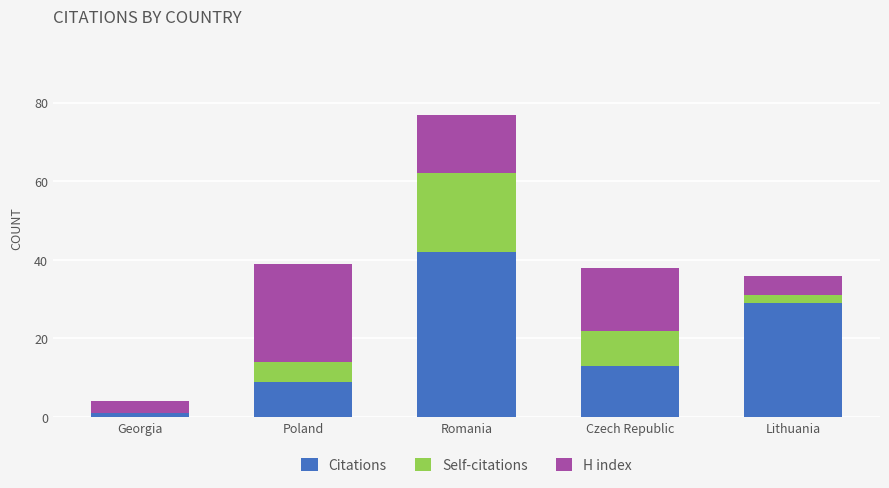

At which category is the sum across all series the highest?

Romania